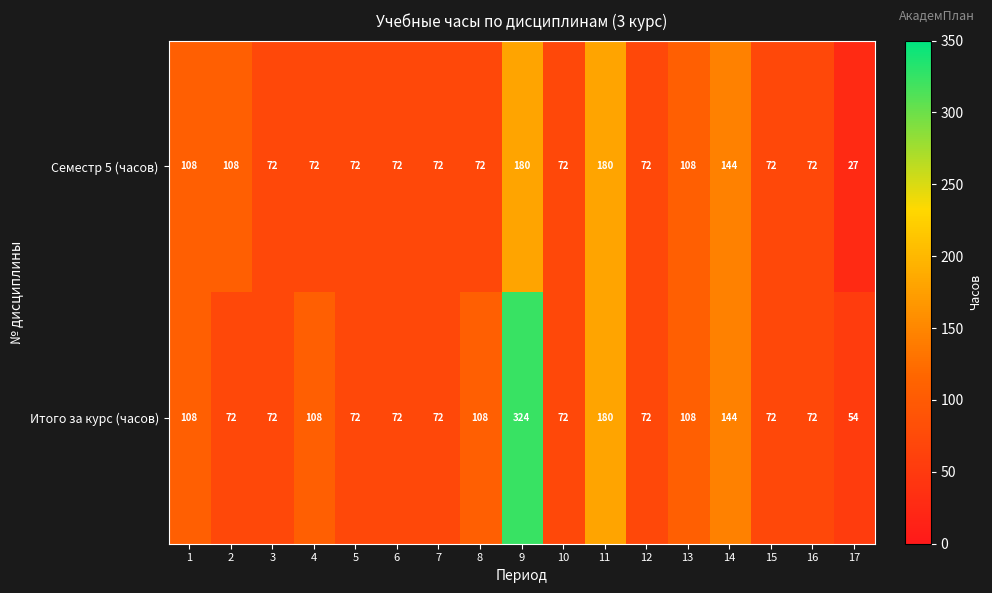

What is the difference between the maximum and second lowest values in the Семестр 5 (часов) series?

108